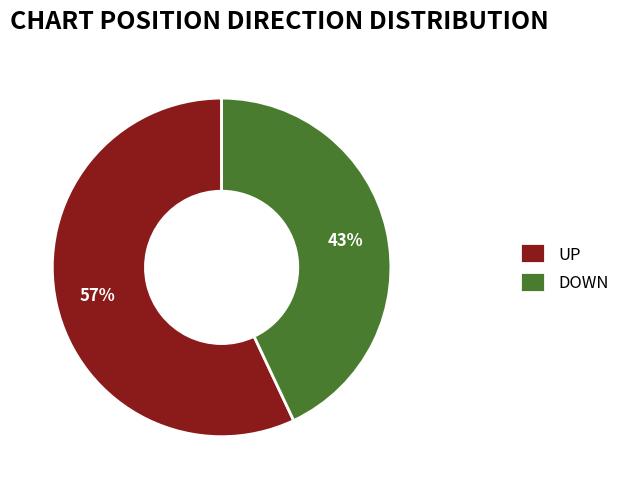

Is there any slice that represents more than half of the pie?

Yes